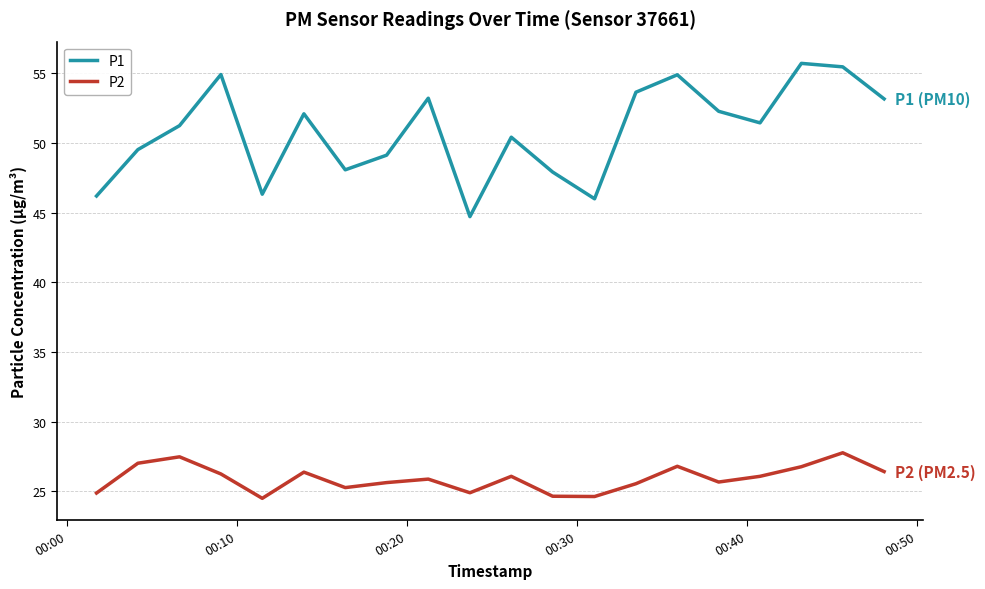

Which series has the widest spread of values?

P1